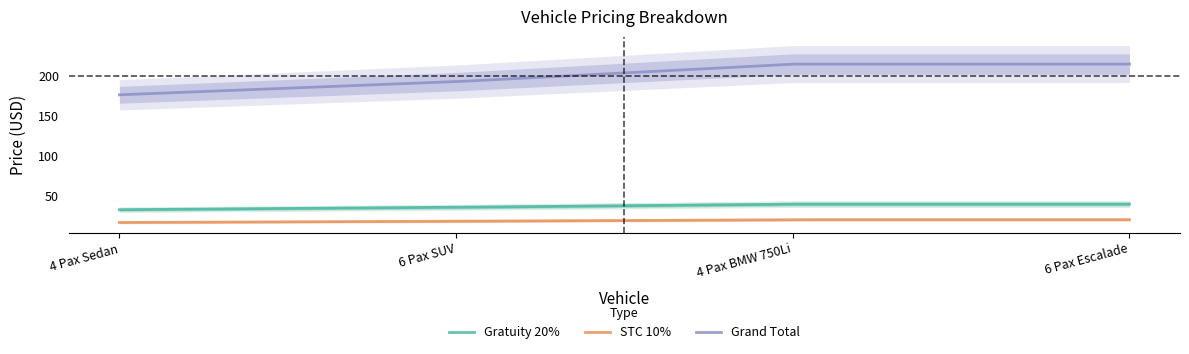

Between 4 Pax Sedan and 6 Pax Escalade, which is larger?

6 Pax Escalade